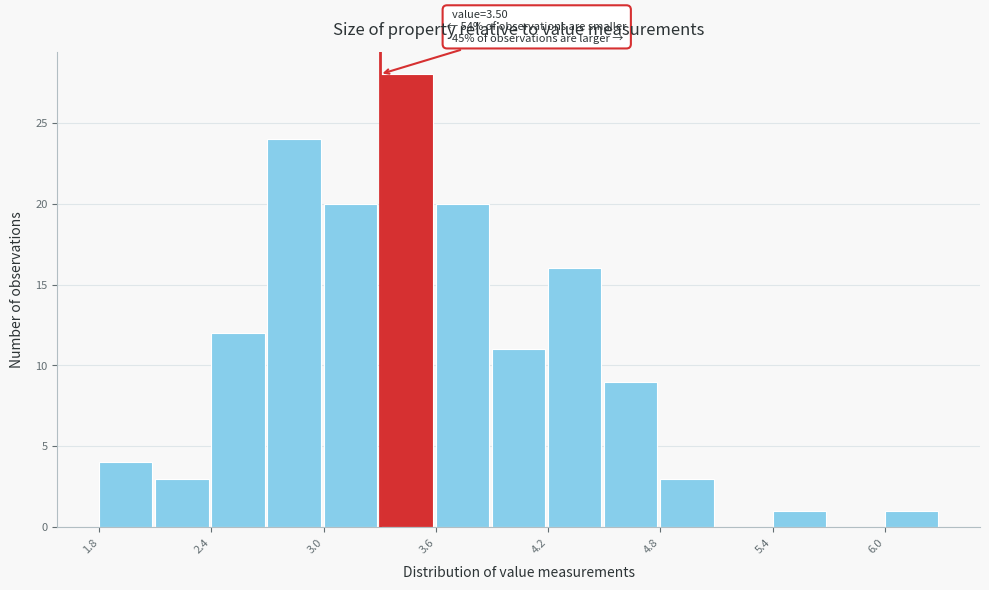

Read against the x-axis, roughly where is the centre of the tallest bar?

3.5